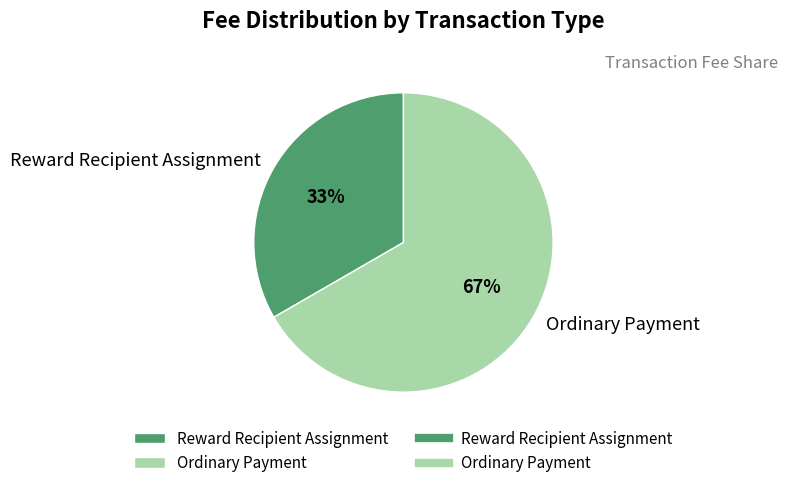

What percentage is the Reward Recipient Assignment slice, to the nearest percent?

33%